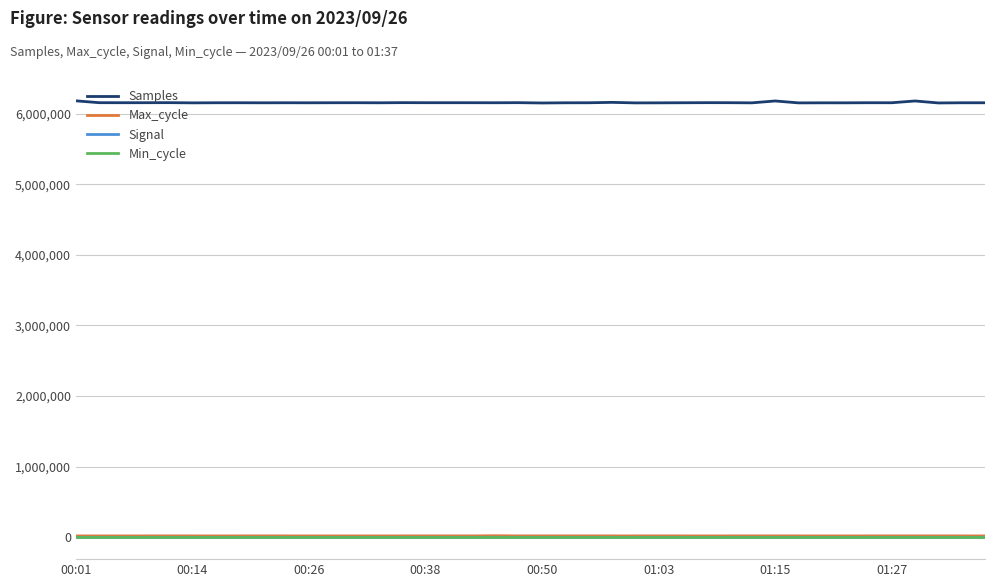

True or false: Samples and Max_cycle cross at least once.

False